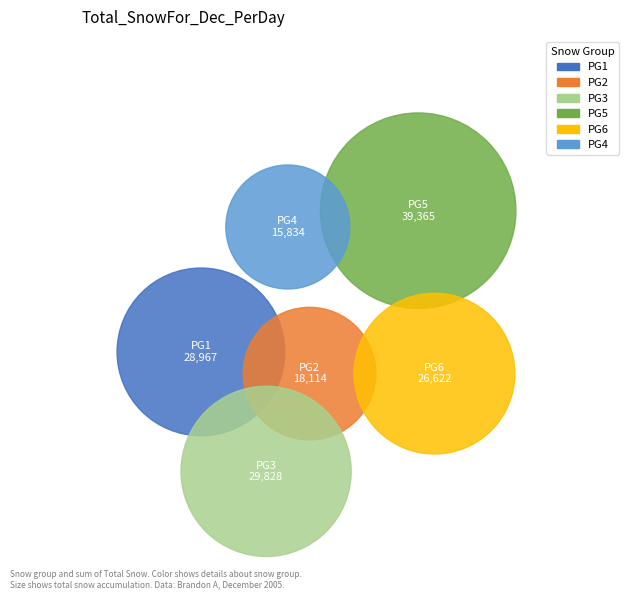

To the nearest percent, what is the combined percentage of 22 and 15?

37%